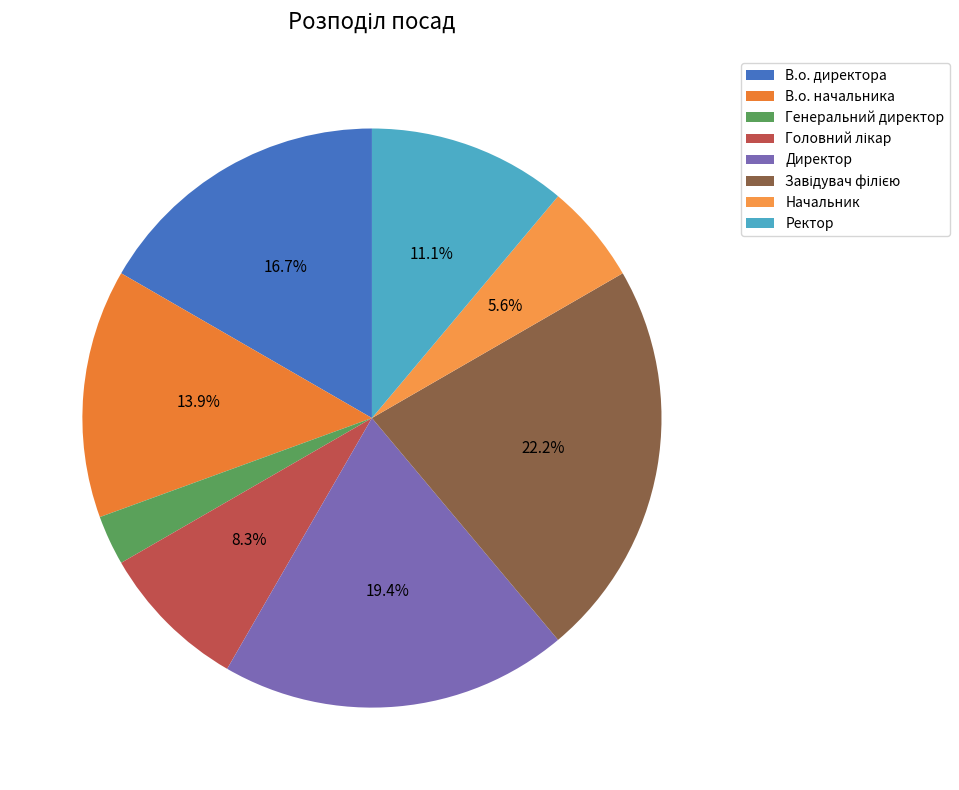

How many segments does this pie chart have?

8